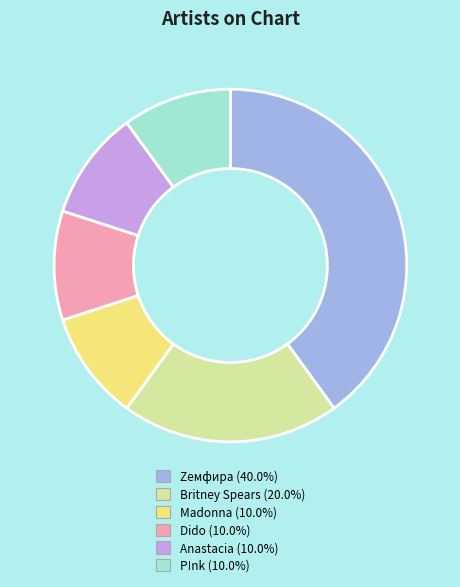

Approximately how many times larger is the value at Zемфира compared to Dido?

4.0